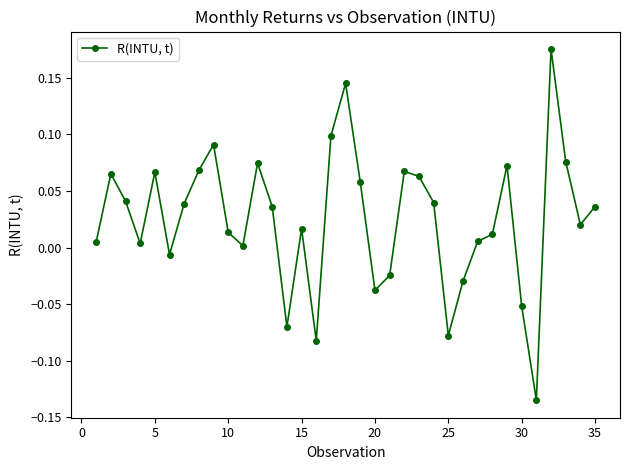

What is the difference between the second highest and minimum values?

0.3